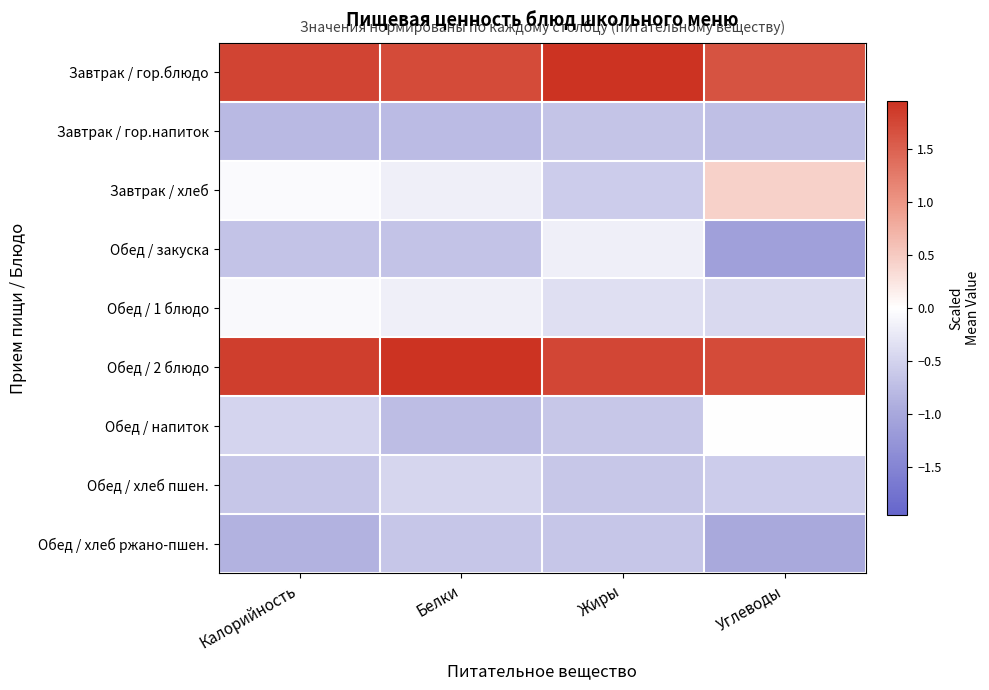

At how many categories does at least one series exceed 1?

4